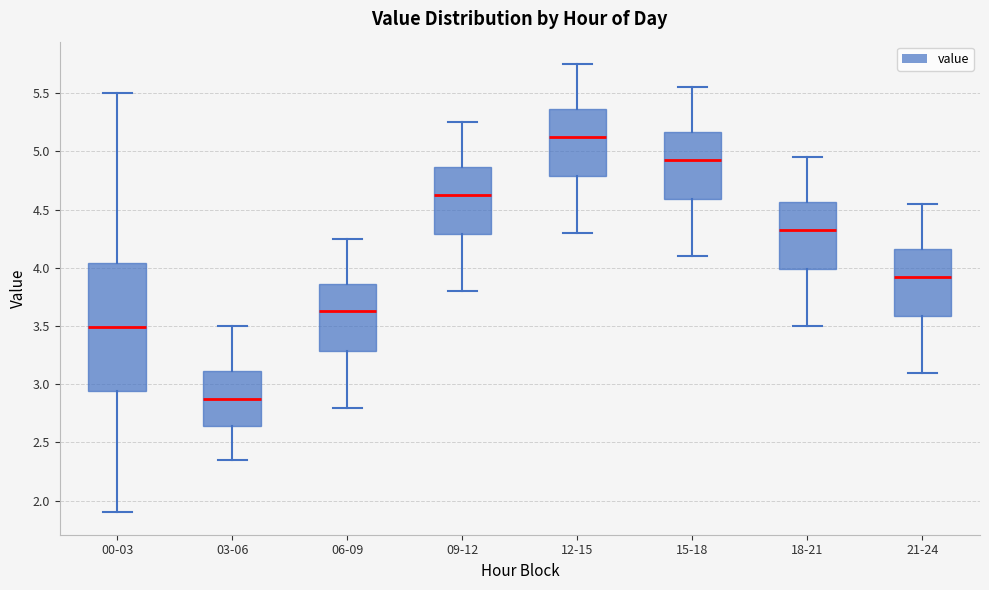

Which box has the lowest median line?

03-06